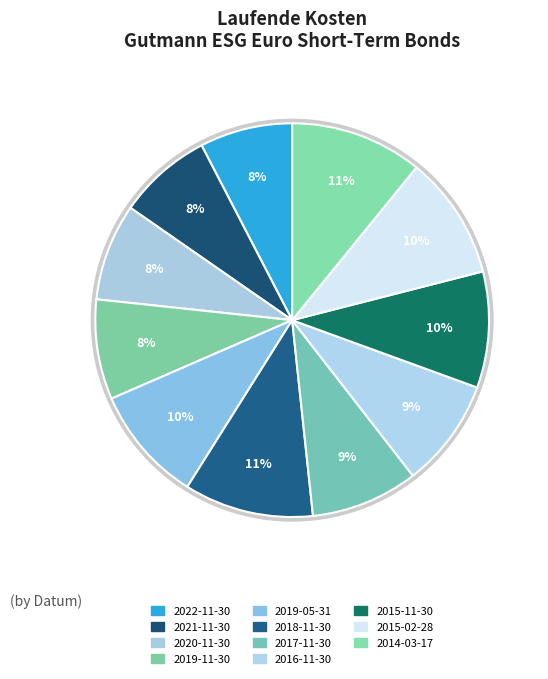

Is there any slice that represents more than half of the pie?

No